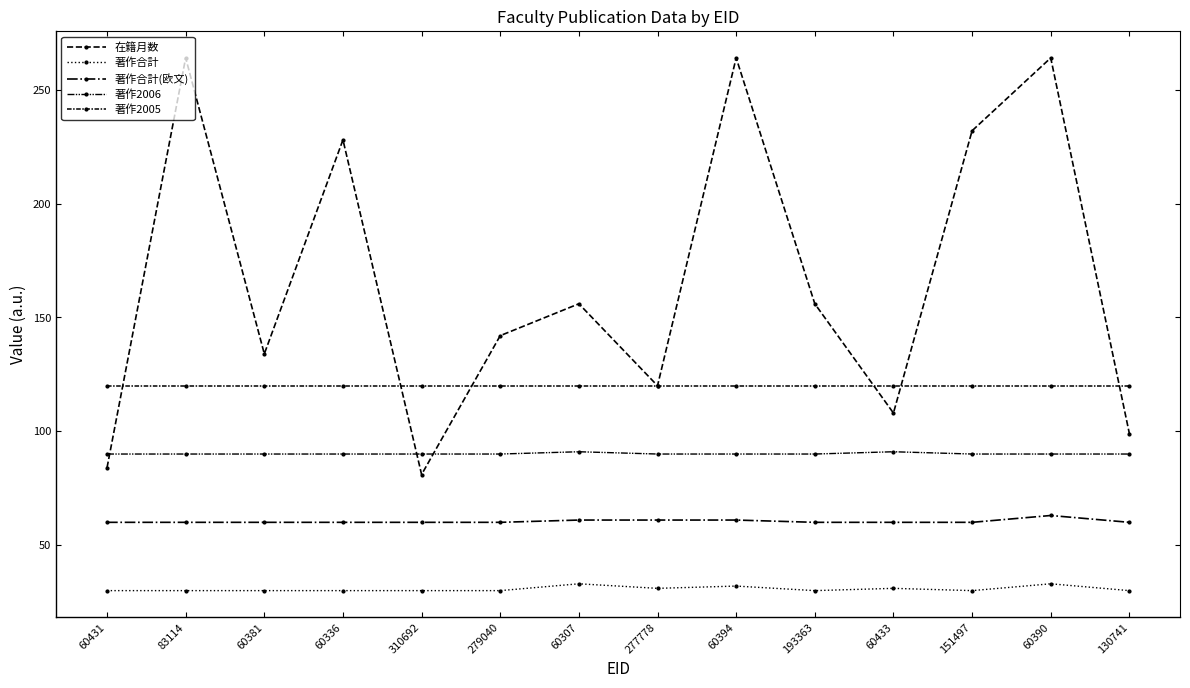

What is the greatest value displayed?

264